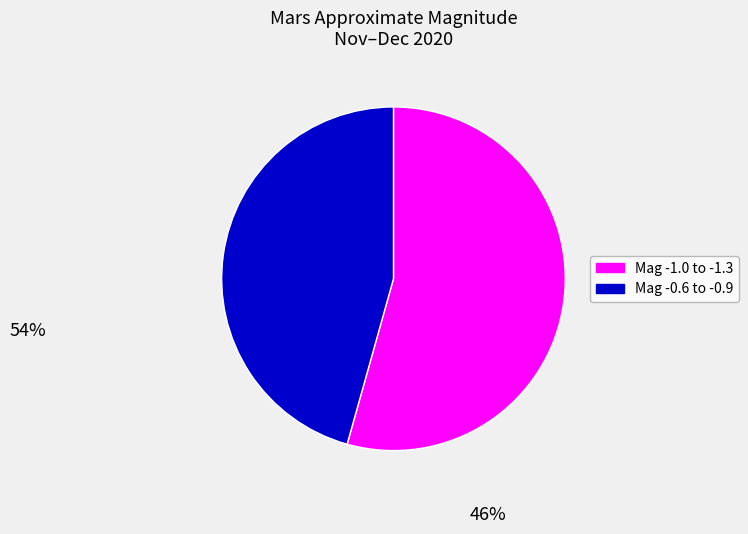

Is there any slice that represents more than half of the pie?

Yes